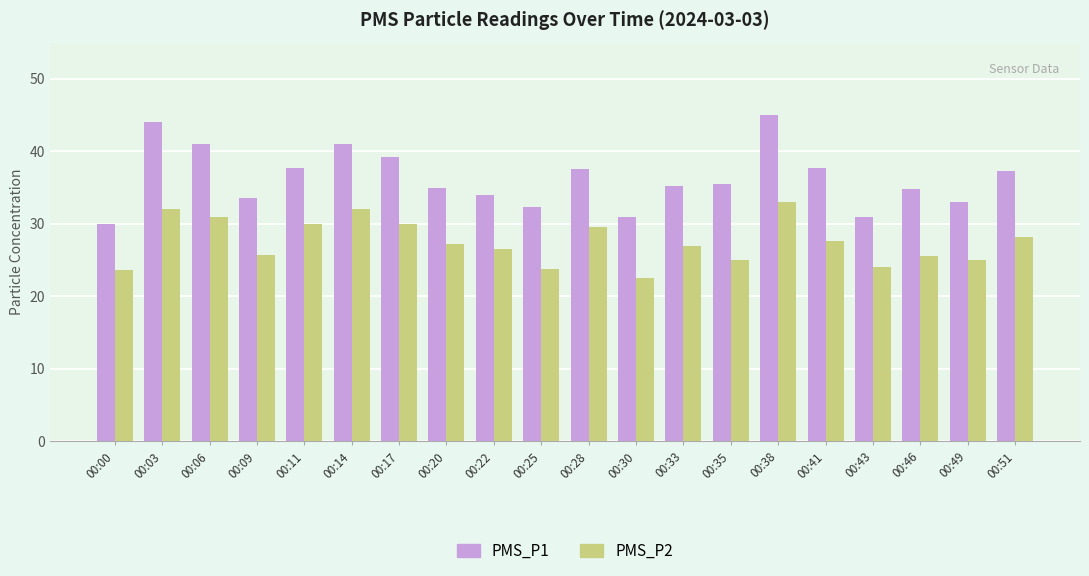

Is it true that PMS_P2 equals 33.0 at 00:38?

True